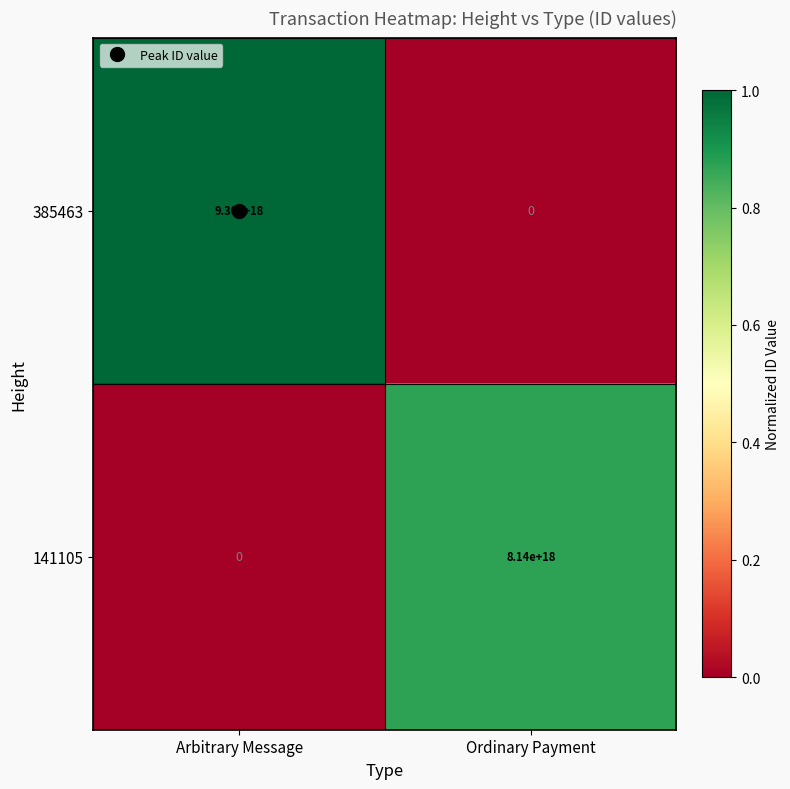

Which series has the largest total across all categories?

385463